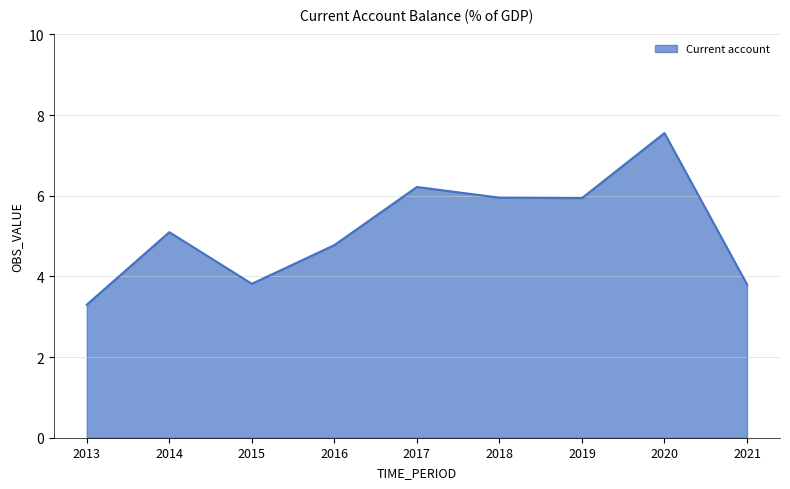

Does the chart display data point markers on the line(s)?

No